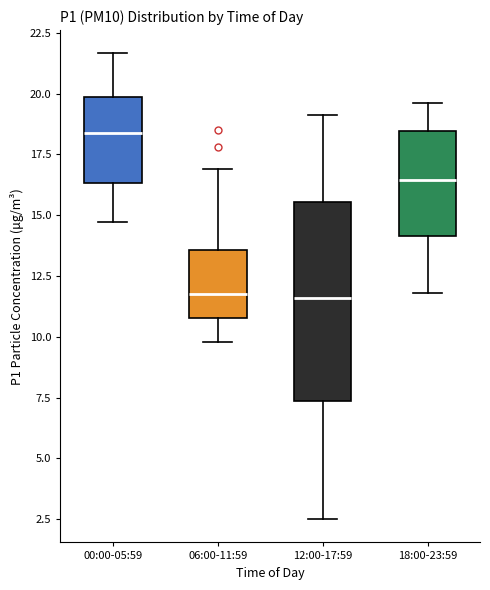

Reading left to right, transcribe this box plot: for each box, give where its median line is, the range the box spans, and where its two whiskers end, as read against the y-axis. The values are not printed on the chart, so give them approximately, as read against the axis.

00:00-05:59: median 18.5, box 16.5 to 20.0, whiskers 14.5 to 21.5
06:00-11:59: median 12.0, box 11.0 to 13.5, whiskers 10.0 to 17.0
12:00-17:59: median 11.5, box 7.5 to 15.5, whiskers 2.5 to 19.0
18:00-23:59: median 16.5, box 14.0 to 18.5, whiskers 12.0 to 19.5